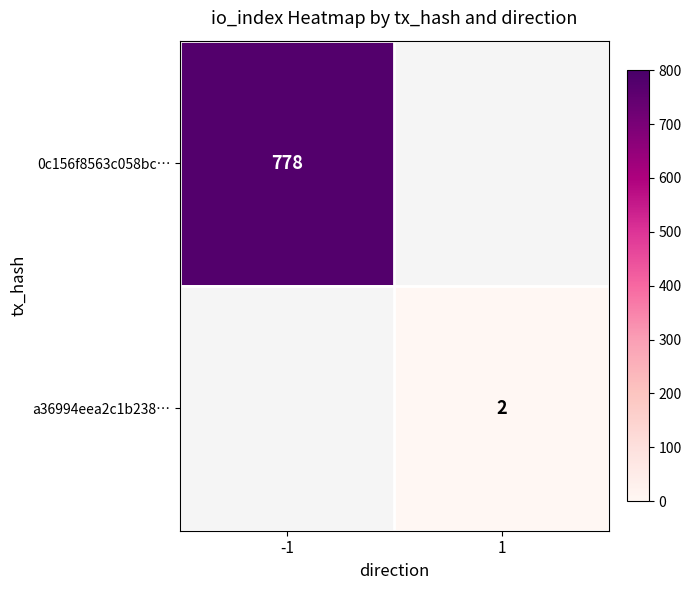

The value of 0c156f8563c058bc… at -1 is 469.3. True or false?

False